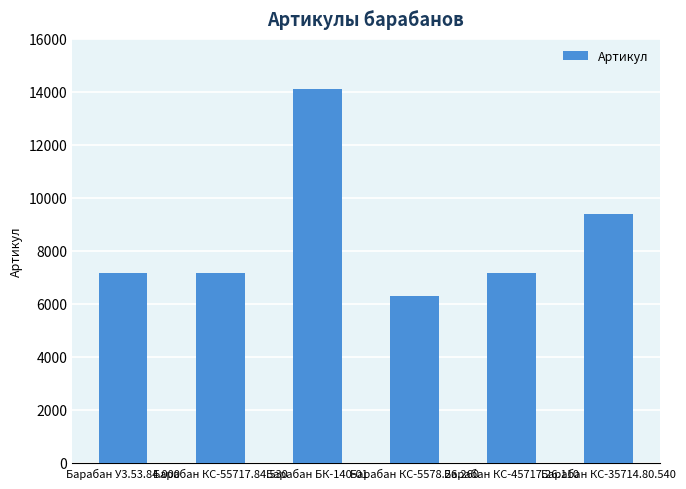

The value at Барабан БК-140-01 is 14098. True or false?

True